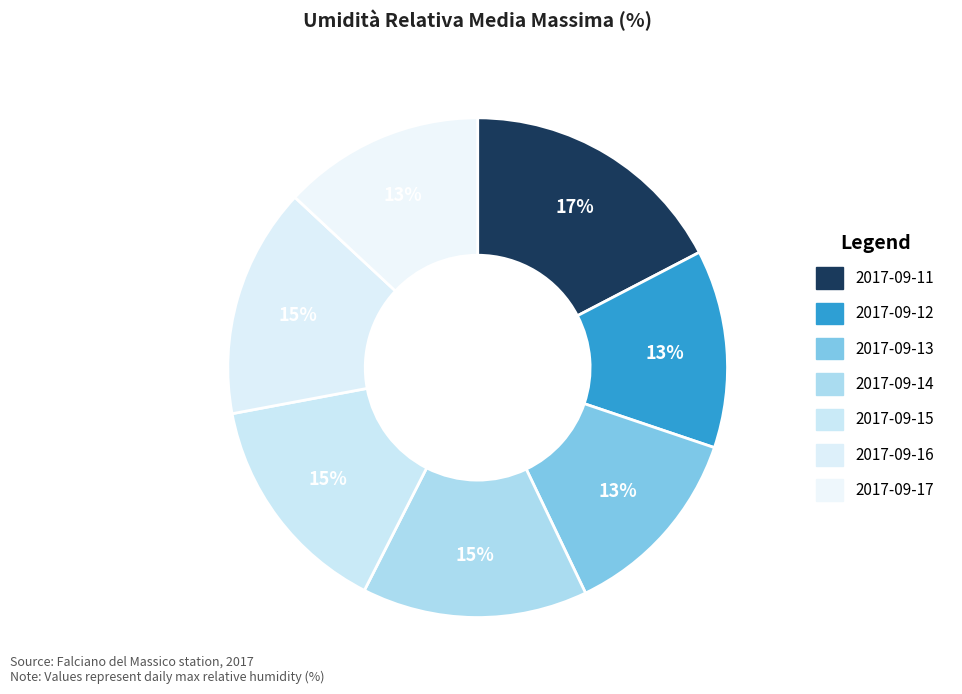

True or false: 2017-09-15 accounts for 15% of the total.

True